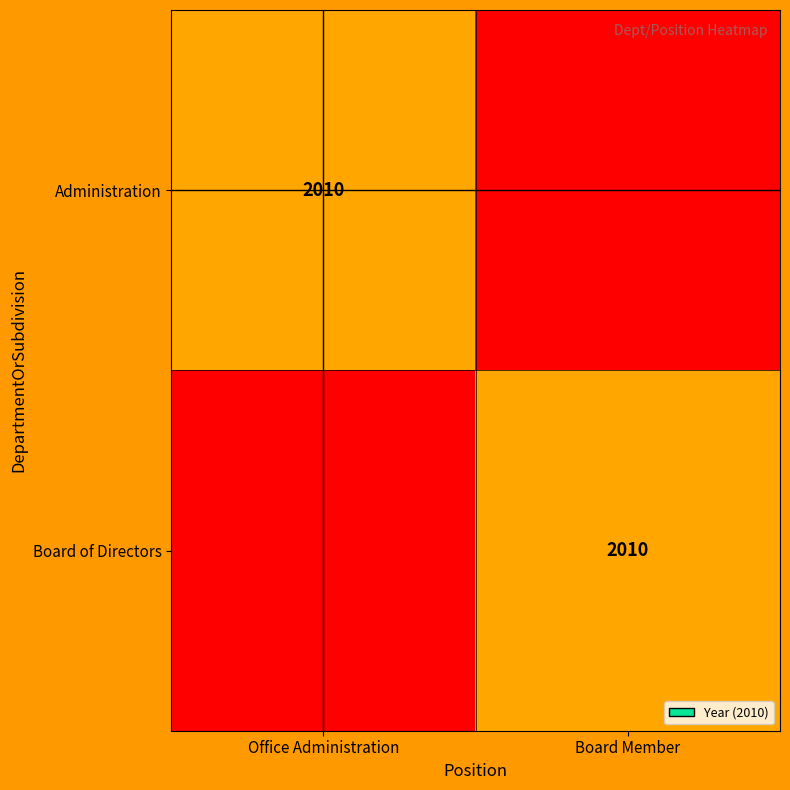

The Board of Directors series shows 2010.0 at Board Member. True or false?

True